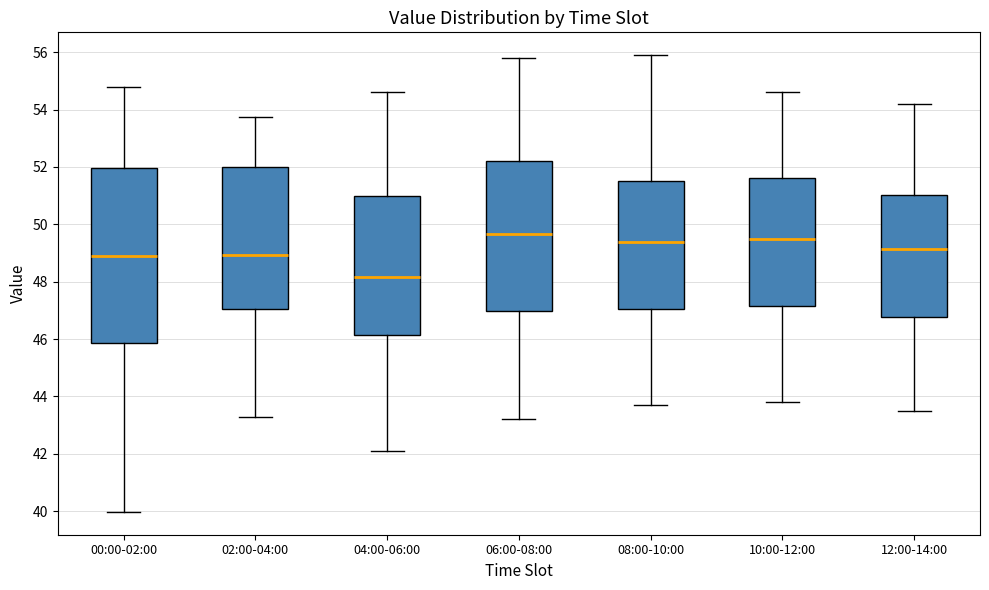

Reading left to right, transcribe this box plot: for each box, give where its median line is, the range the box spans, and where its two whiskers end, as read against the y-axis. The values are not printed on the chart, so give them approximately, as read against the axis.

00:00-02:00: median 49.0, box 45.8 to 52.0, whiskers 40.0 to 54.8
02:00-04:00: median 49.0, box 47.0 to 52.0, whiskers 43.2 to 53.8
04:00-06:00: median 48.2, box 46.2 to 51.0, whiskers 42.2 to 54.6
06:00-08:00: median 49.6, box 47.0 to 52.2, whiskers 43.2 to 55.8
08:00-10:00: median 49.4, box 47.0 to 51.6, whiskers 43.8 to 56.0
10:00-12:00: median 49.6, box 47.2 to 51.6, whiskers 43.8 to 54.6
12:00-14:00: median 49.2, box 46.8 to 51.0, whiskers 43.6 to 54.2